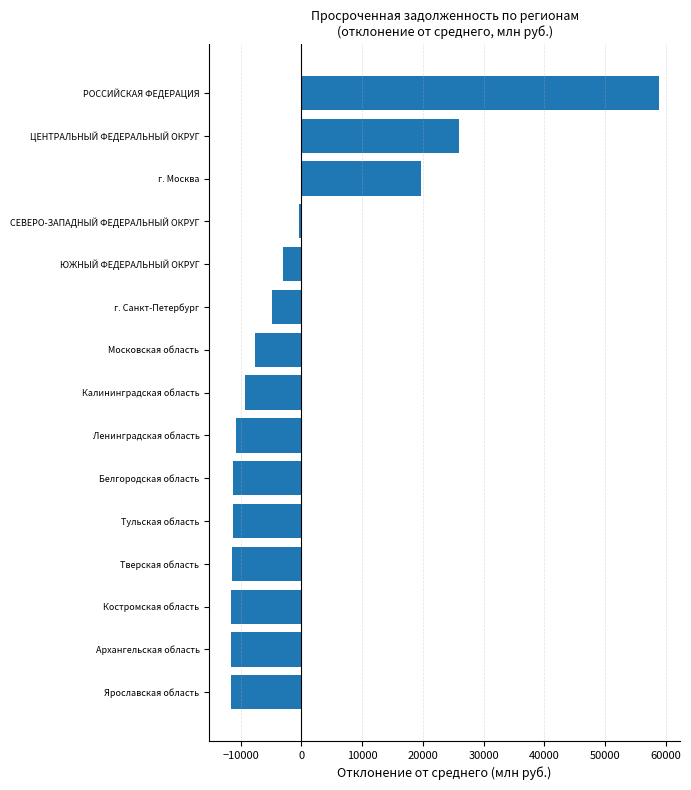

What is the maximum value shown in the chart?

58821.7